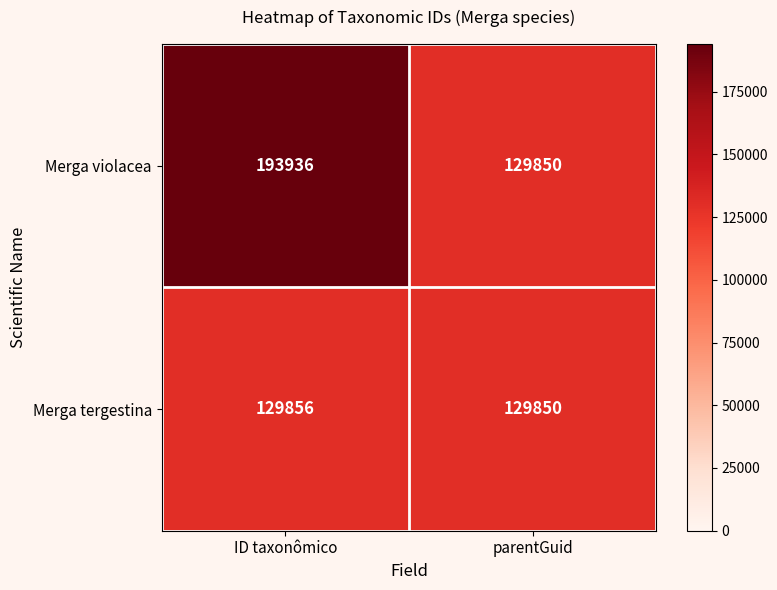

True or false: Merga violacea has a value of 89819 at parentGuid.

False